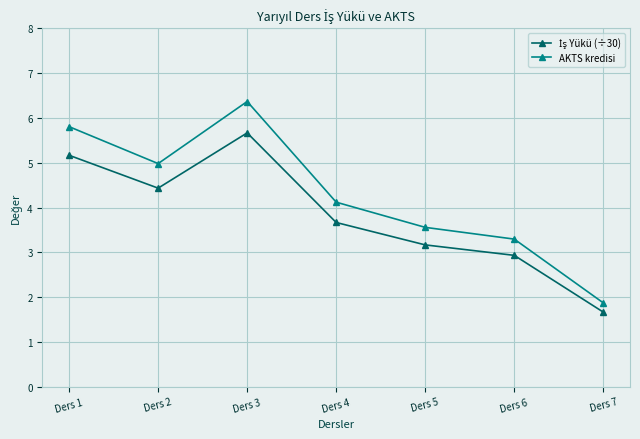

What is the total value across all series at Ders 6?

6.2